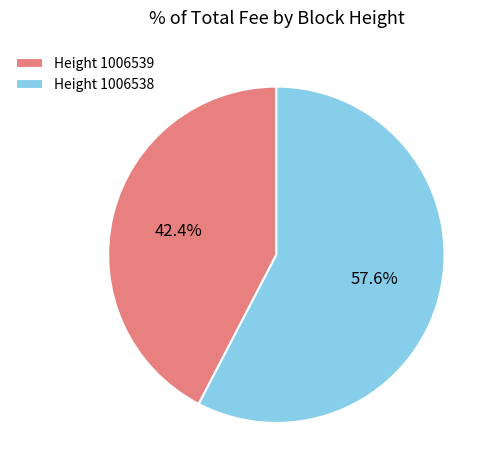

Rank the categories by value from lowest to highest.

Height 1006539, Height 1006538